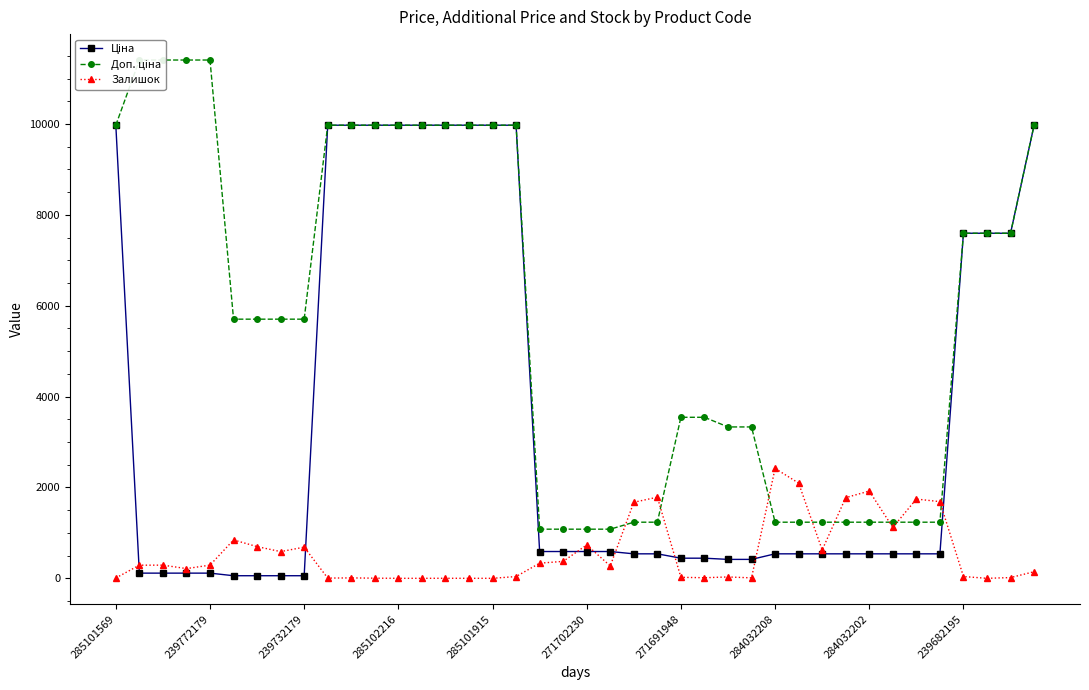

What is the difference between the maximum and second lowest values in the Ціна series?

9917.9